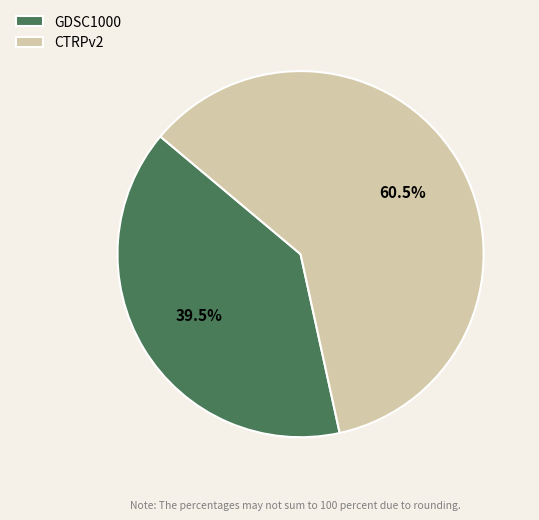

Which category has the smallest portion of the pie?

GDSC1000